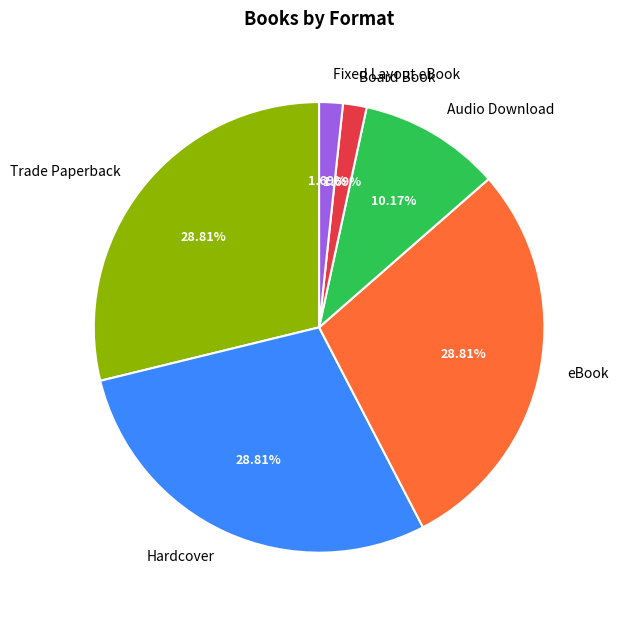

To the nearest percent, what is the combined percentage of Audio Download and Trade Paperback?

39%